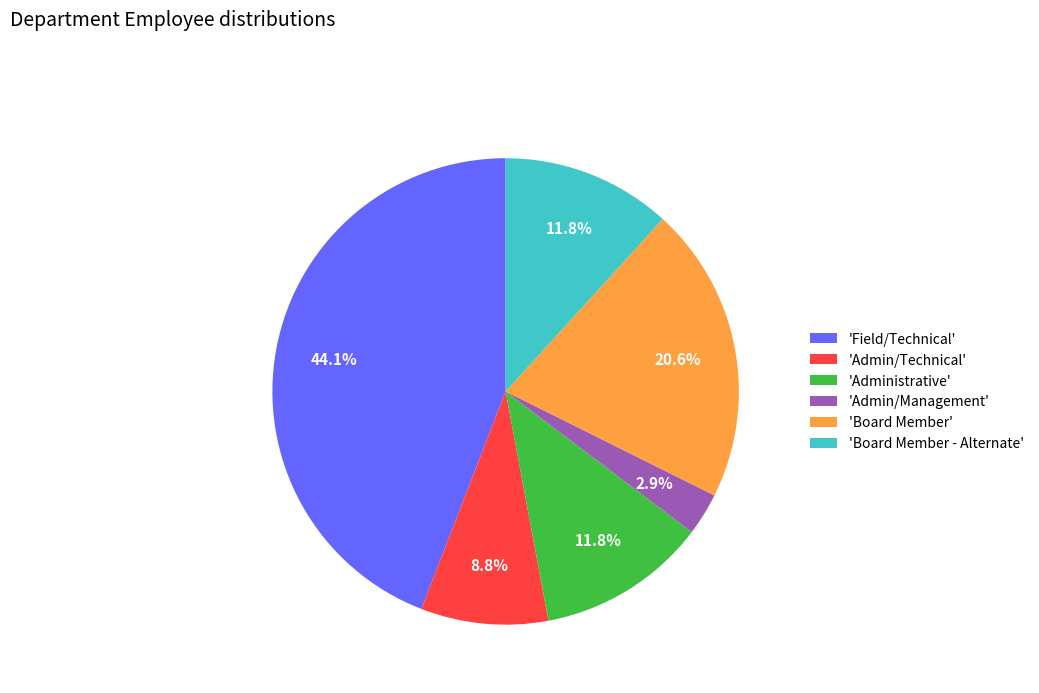

What percentage do 'Board Member - Alternate' and 'Field/Technical' together represent?

55.9%